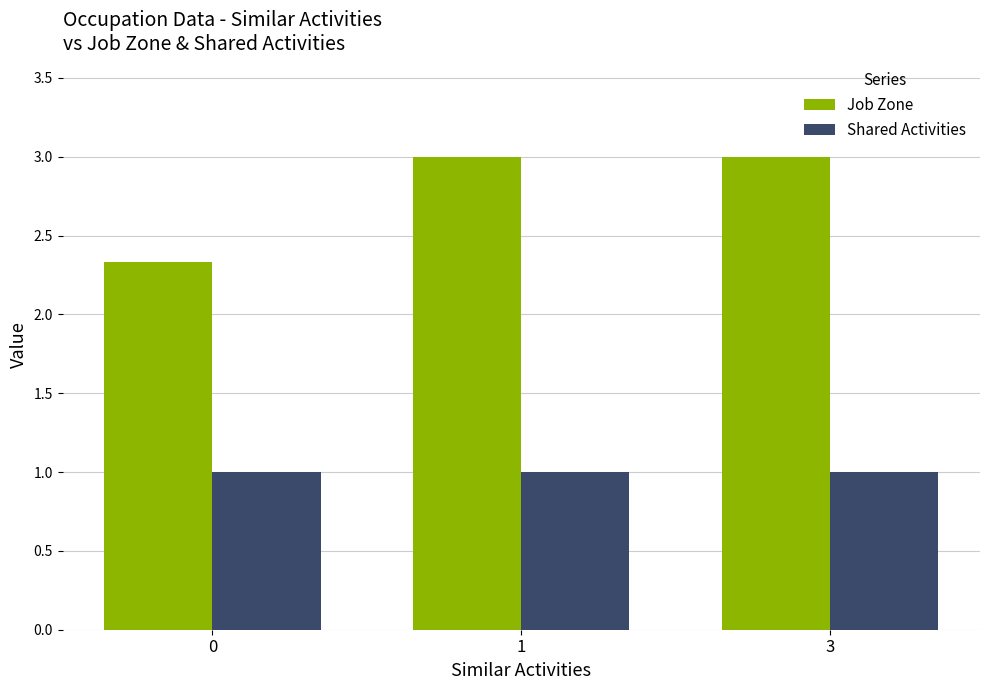

At how many categories does at least one series exceed 2?

3